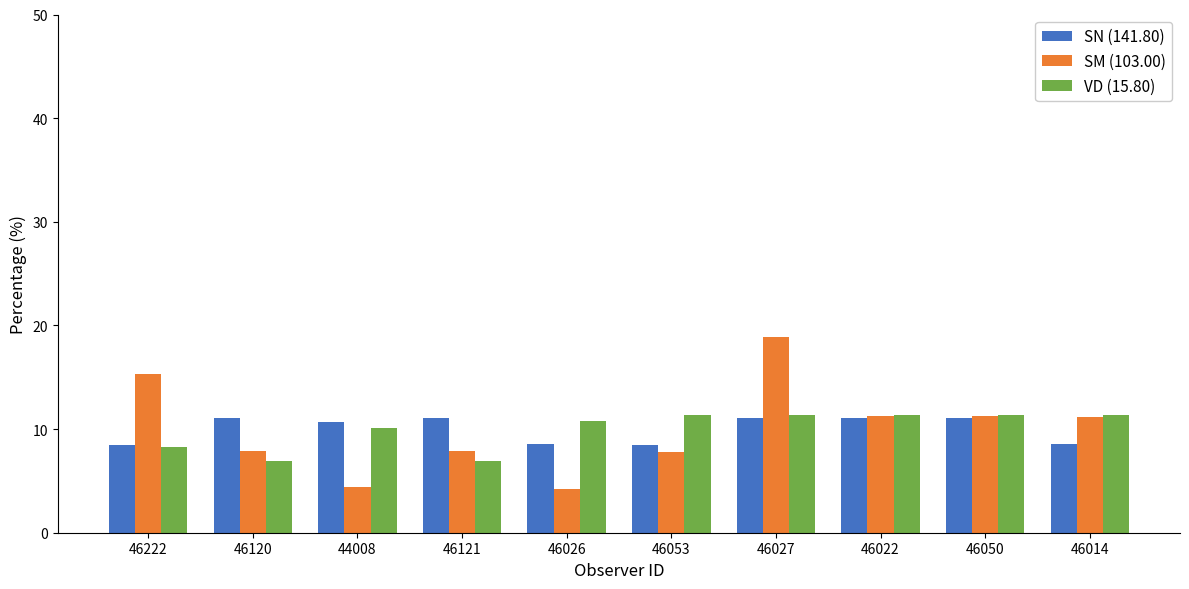

Is the value of SM (103.00) at 46121 greater than the value of VD (15.80) at 46027?

No